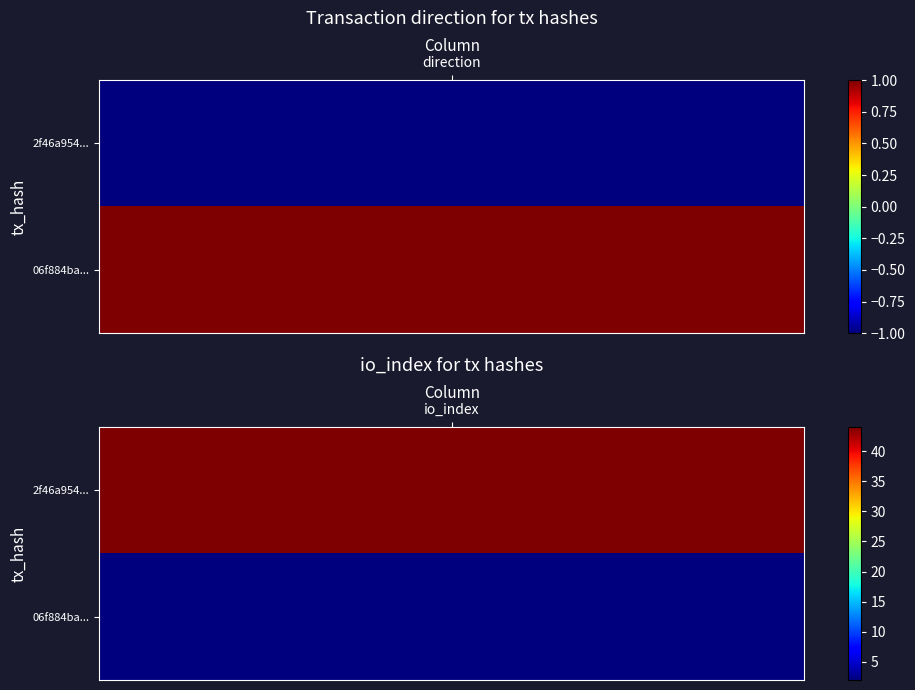

Rank the categories by 06f884ba15997f5ecac75e7c9180708ca9610cd value from highest to lowest.

1, 0